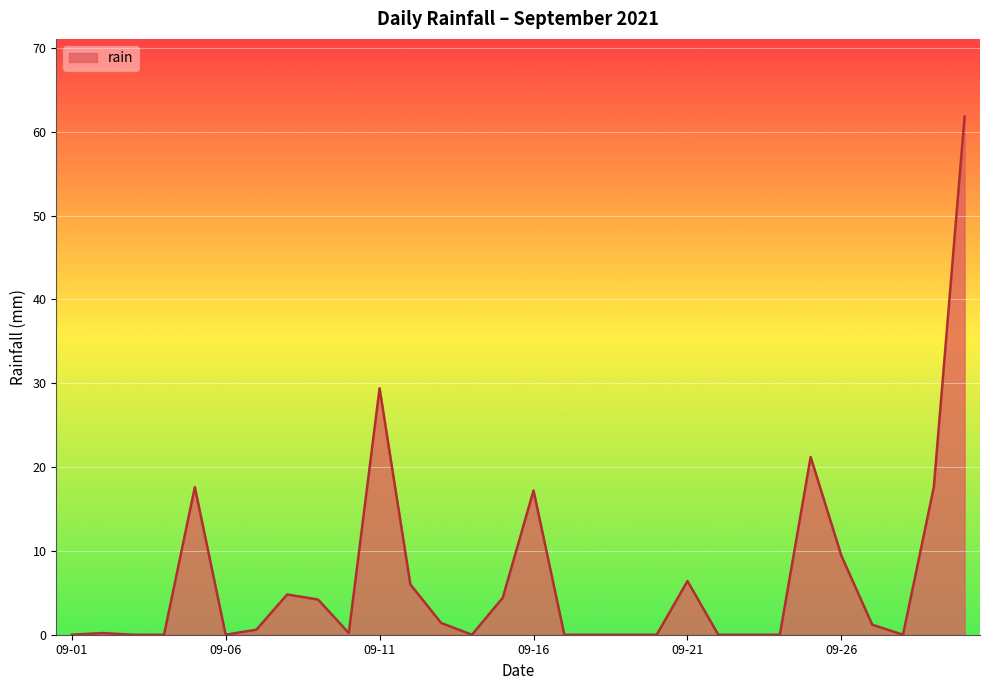

What is the greatest value displayed?

61.8